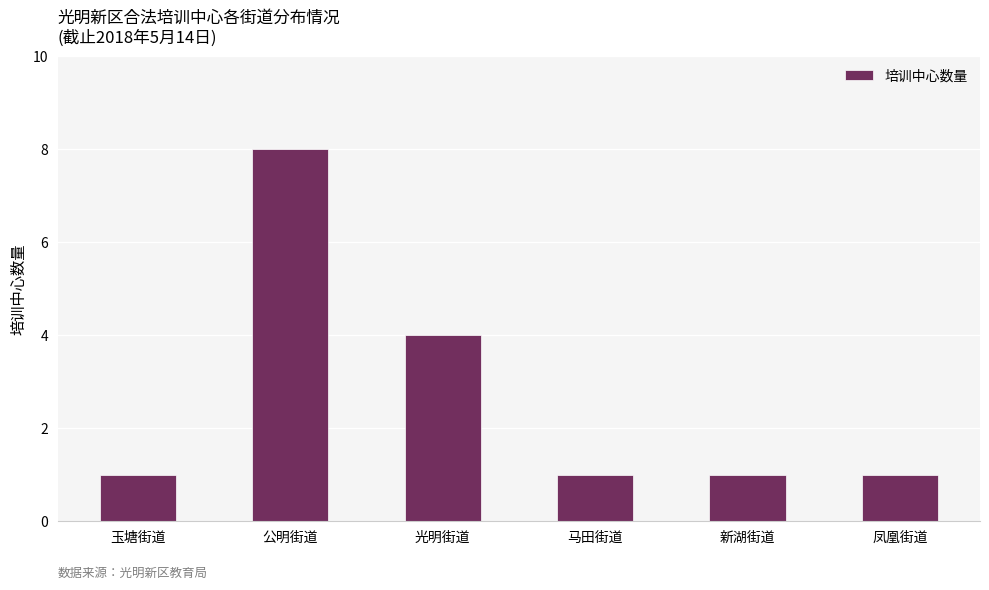

What is the label of the 6th bar from the right?

玉塘街道